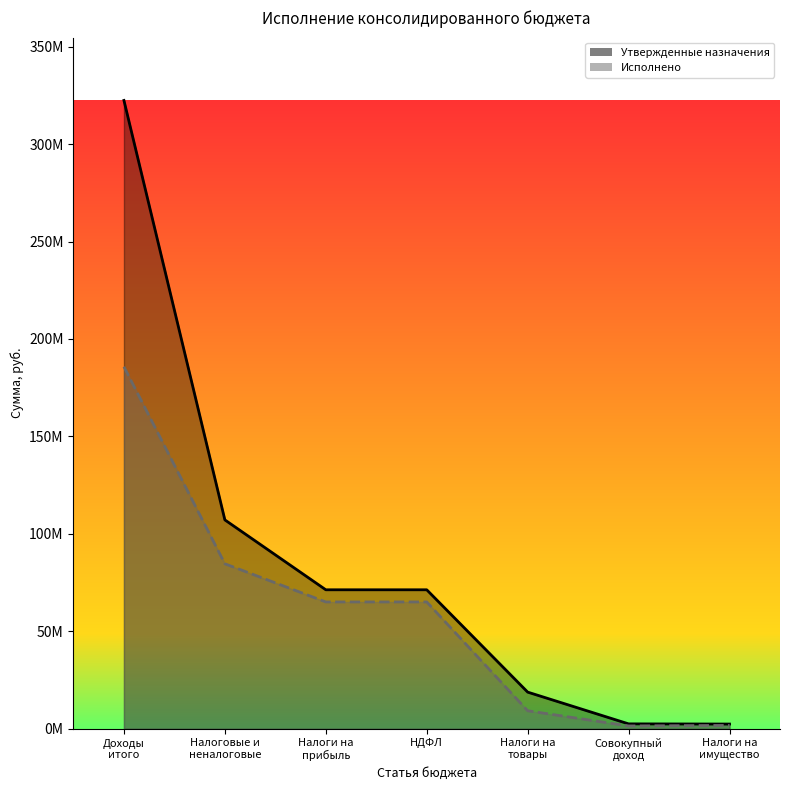

Rank the series by their average value, from highest to lowest.

Утвержденные назначения, Исполнено